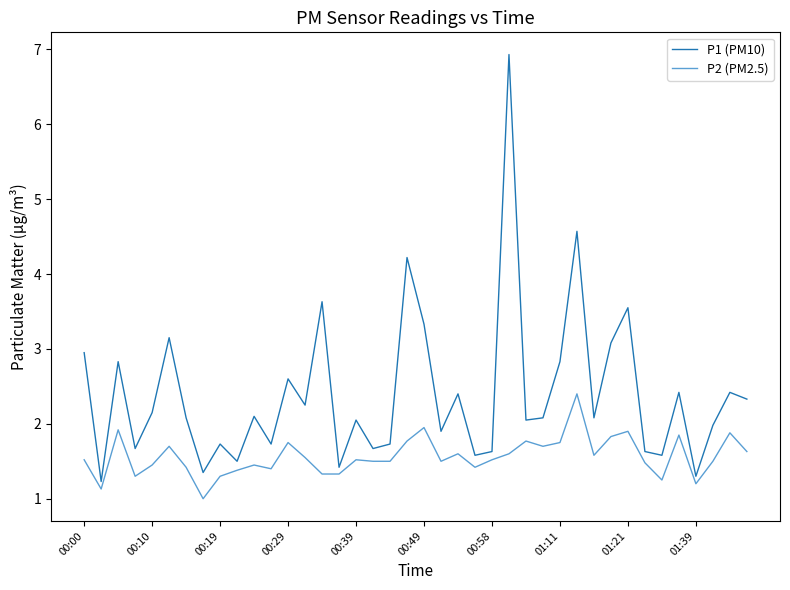

Which series has the widest spread of values?

P1 (PM10)